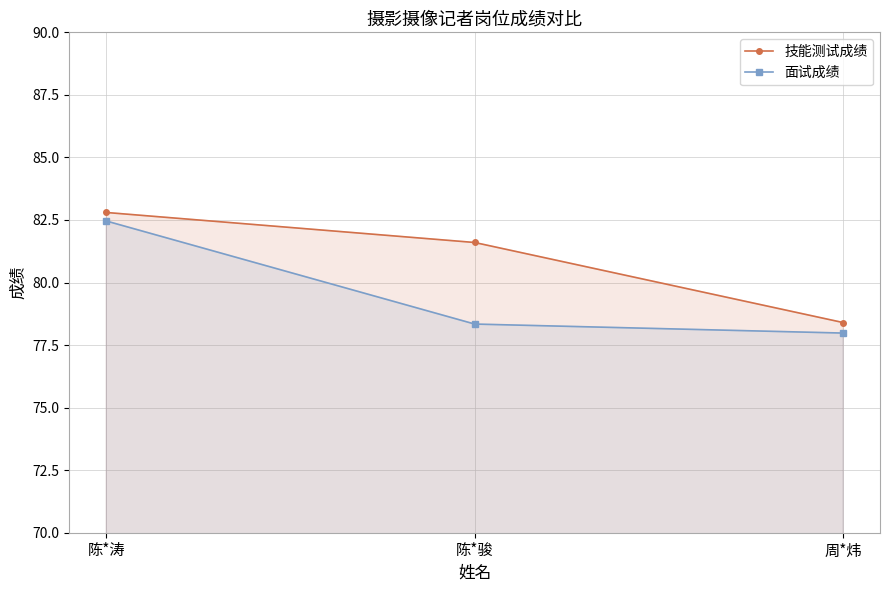

At 陈*涛, list the series in order from largest to smallest.

技能测试成绩, 面试成绩